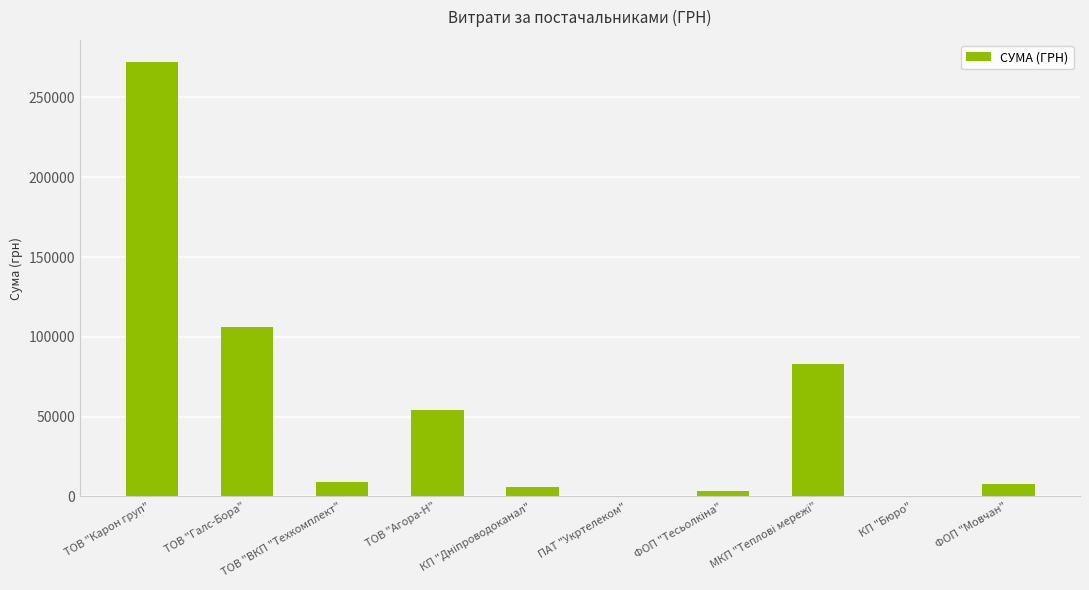

What is the sum of all values?

542584.5